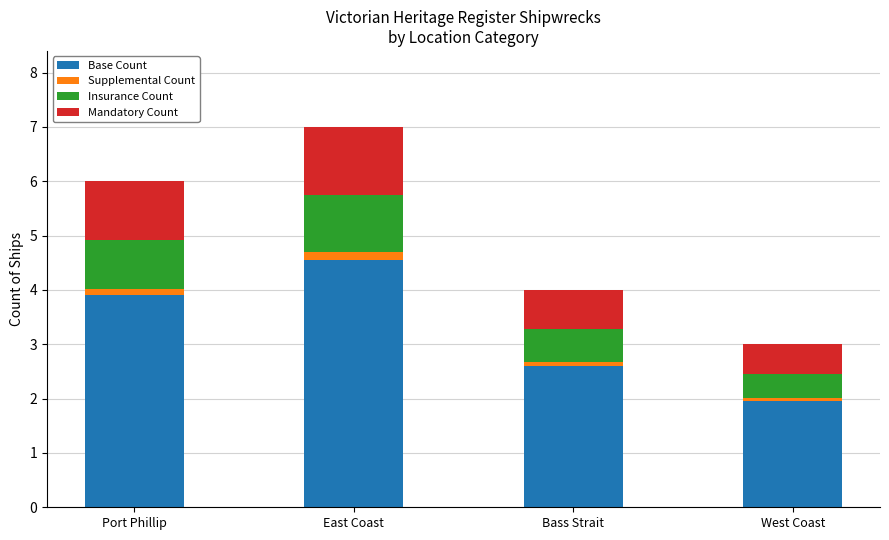

What is the minimum value for Base Count?

2.0